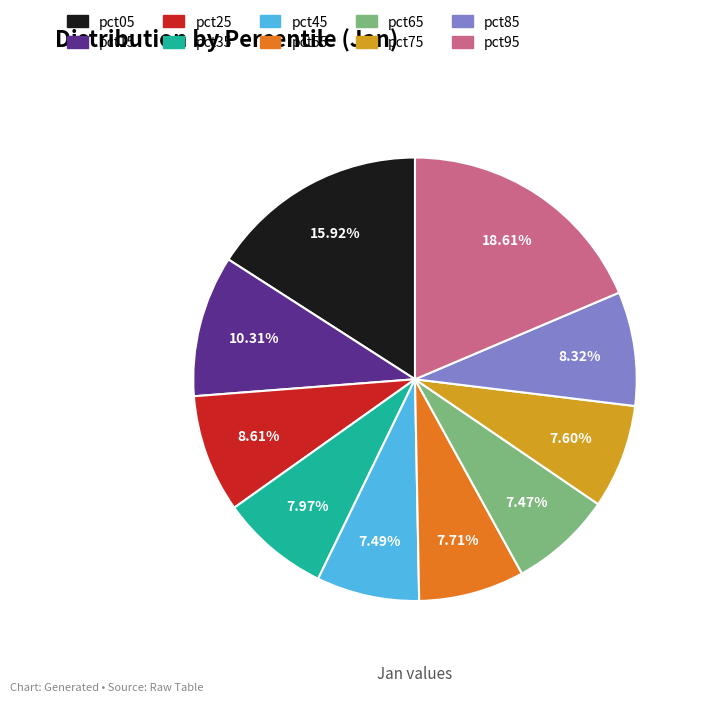

Which slice is the largest?

pct95